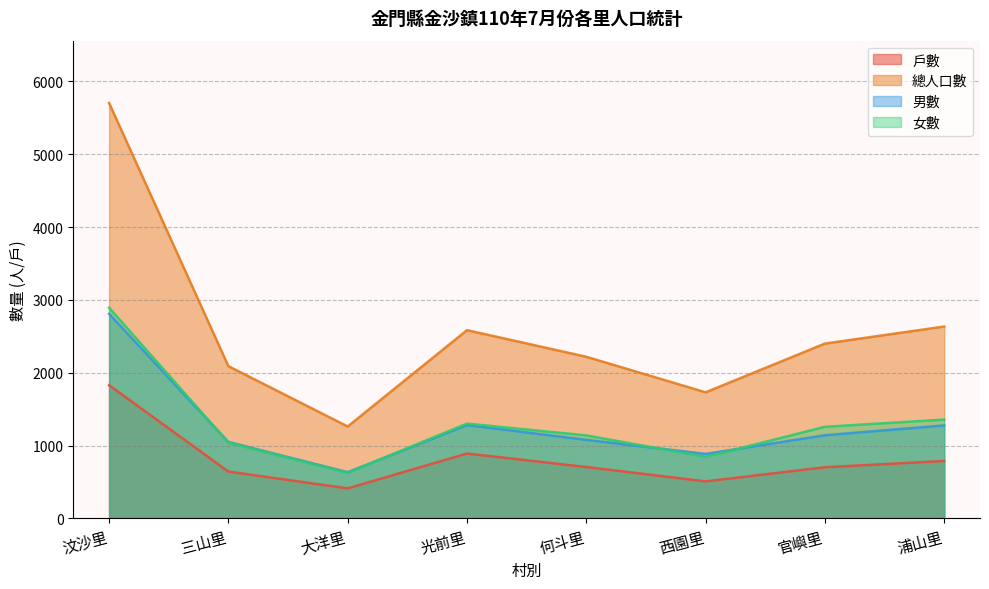

Where is 女數 nearest to the value 1760?

浦山里